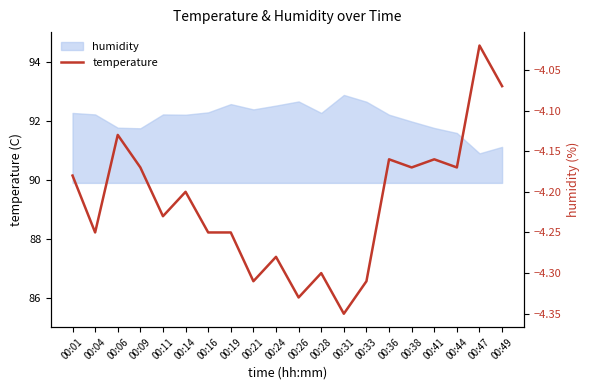

What value does the data have at 00:14?

-4.2